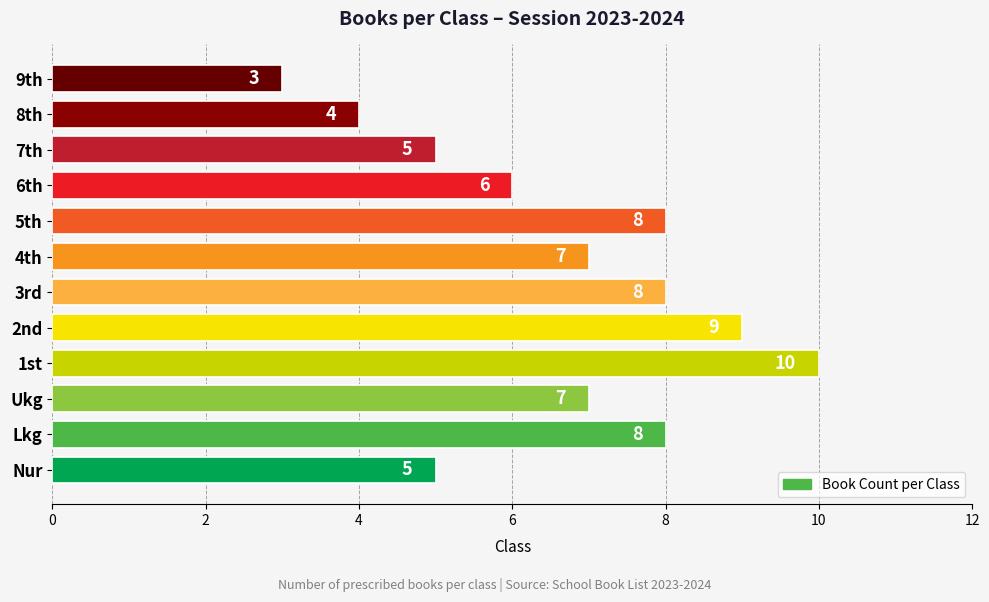

Between Lkg and 8th, which is larger?

Lkg